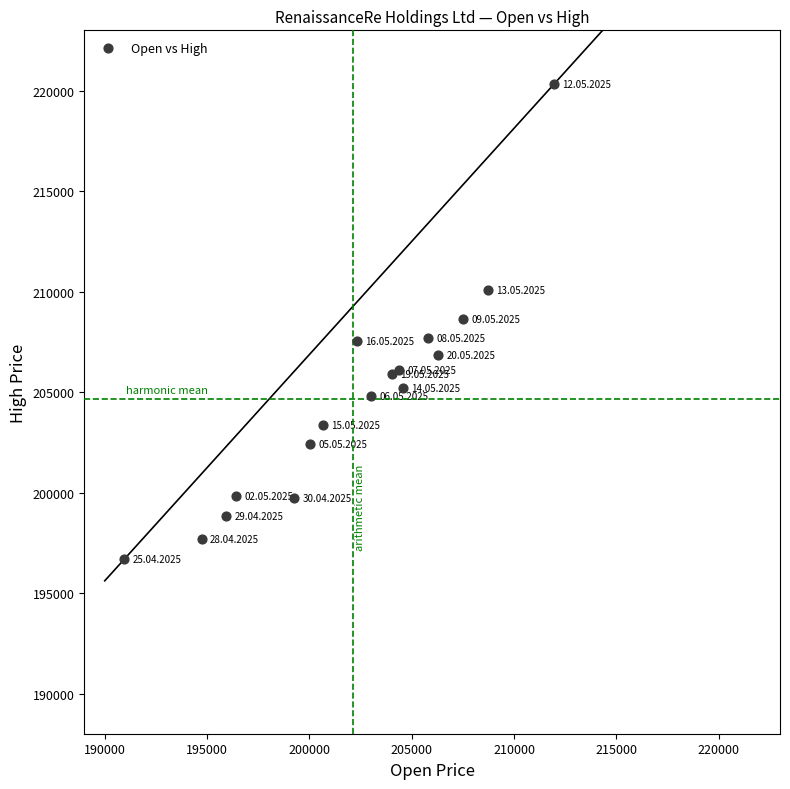

What is the range of Y values (max minus min)?

23630